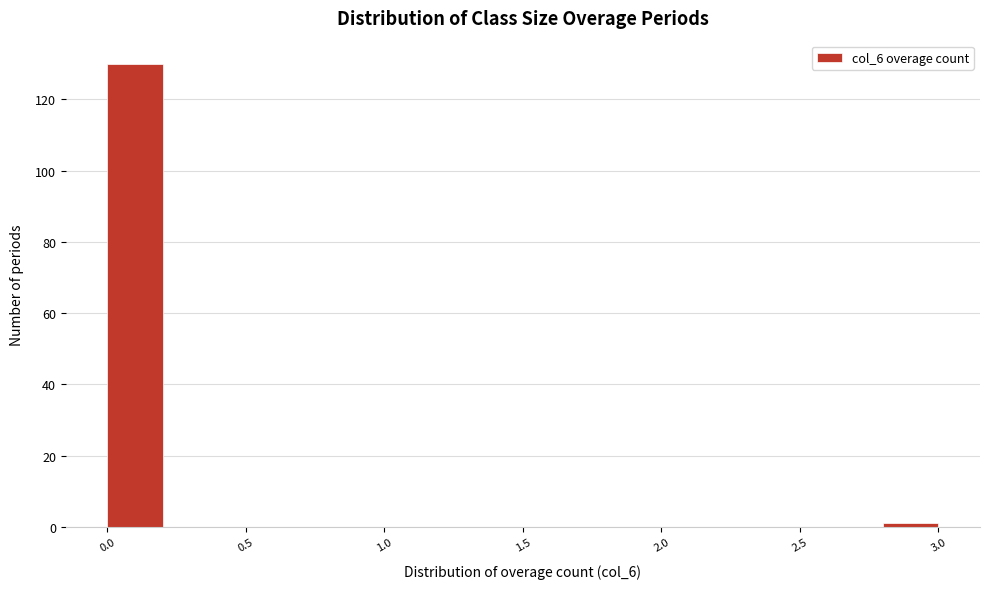

Reading left to right, list every bar in this chart as the range it spans on the x-axis followed by its height. The values are not printed on the chart, so give them approximately, as read against the axis.

0.0 to 0.2: 130
0.2 to 0.4: 0
0.4 to 0.6: 0
0.6 to 0.8: 0
0.8 to 1.0: 0
1.0 to 1.2: 0
1.2 to 1.4: 0
1.4 to 1.6: 0
1.6 to 1.8: 0
1.8 to 2.0: 0
2.0 to 2.2: 0
2.2 to 2.4: 0
2.4 to 2.6: 0
2.6 to 2.8: 0
2.8 to 3.0: under 2